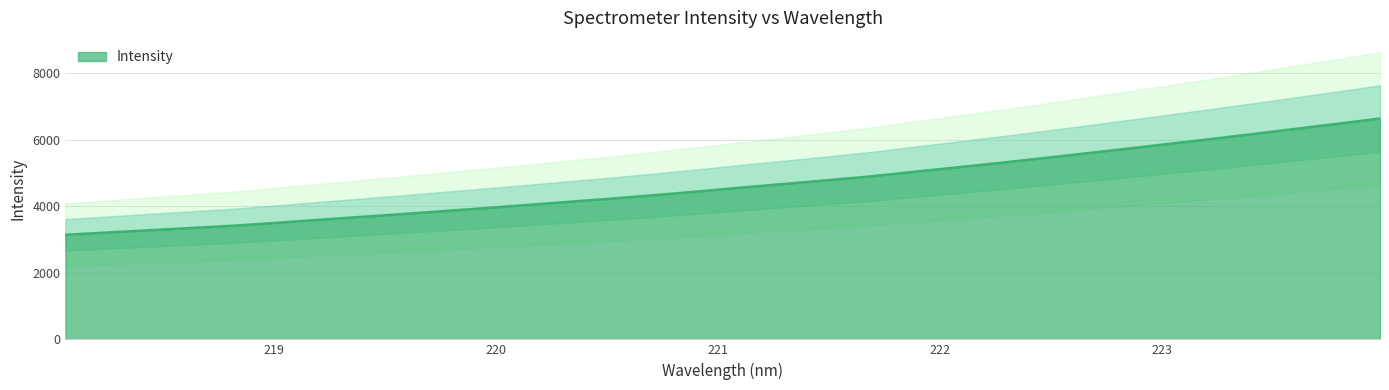

How many lines are shown in the chart?

1